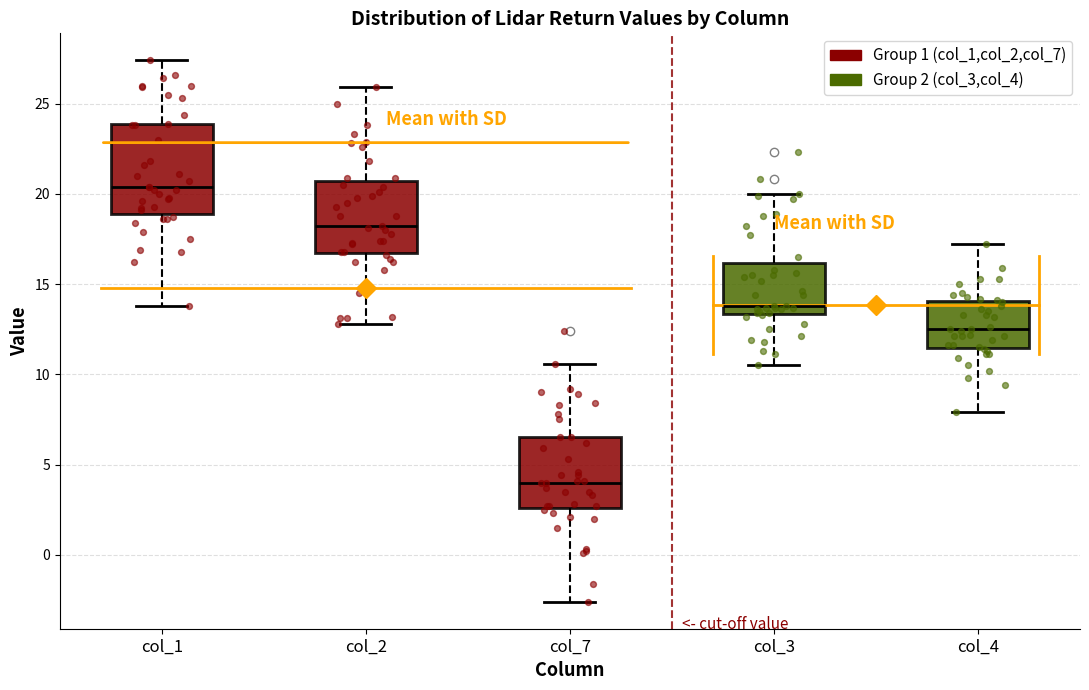

Where does the upper whisker of the box for col_1 end on the y-axis? The values are not printed on the chart, so give them approximately, as read against the axis.

27.5